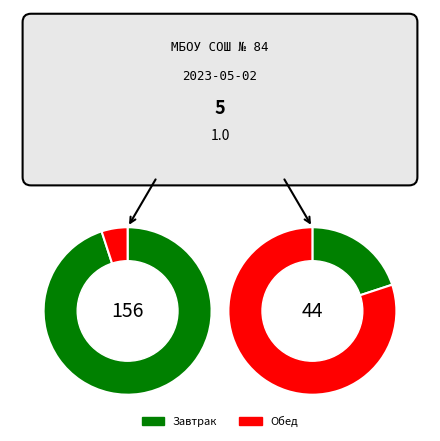

The Голень куриная отварная slice represents 28% of the pie. True or false?

False